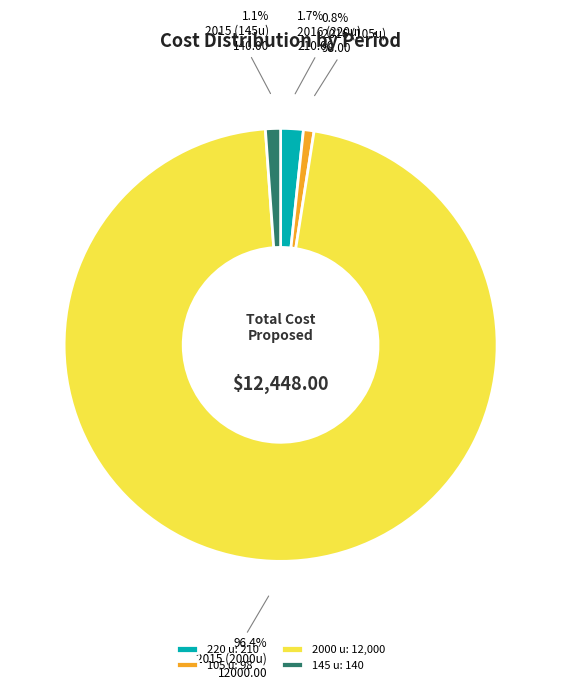

To the nearest percent, what is the average slice percentage?

25%